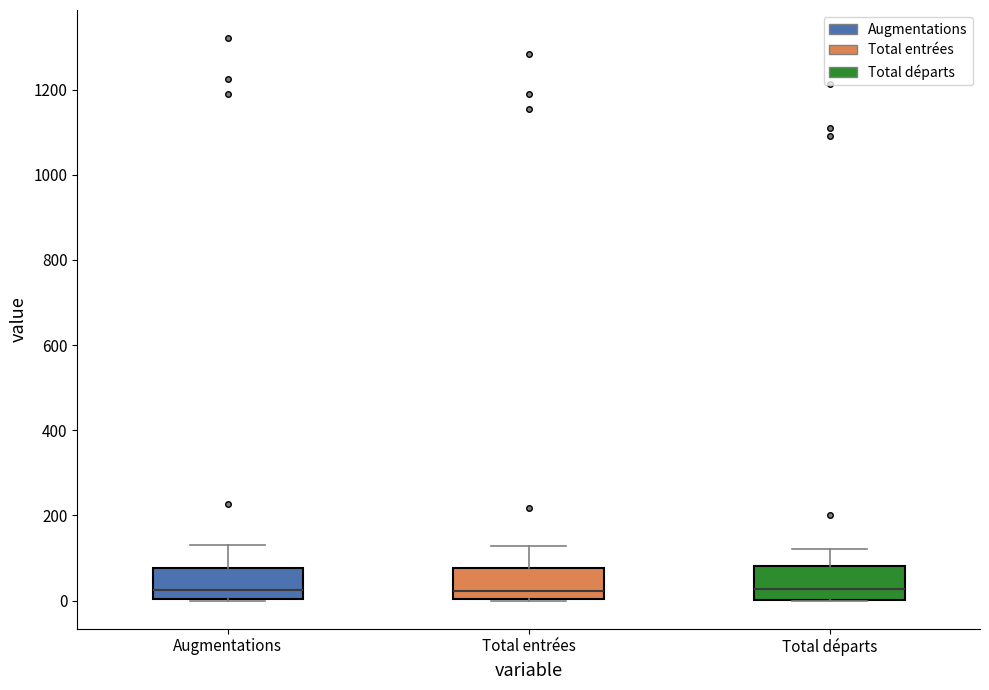

Reading left to right, read every box against the y-axis: the position of its median line, the range the box covers, and the ends of its whiskers. The values are not printed on the chart, so give them approximately, as read against the axis.

Augmentations: median 20, box 0 to 80, whiskers 0 to 140
Total entrées: median 20, box 0 to 80, whiskers 0 to 120
Total départs: median 20, box 0 to 80, whiskers 0 to 120